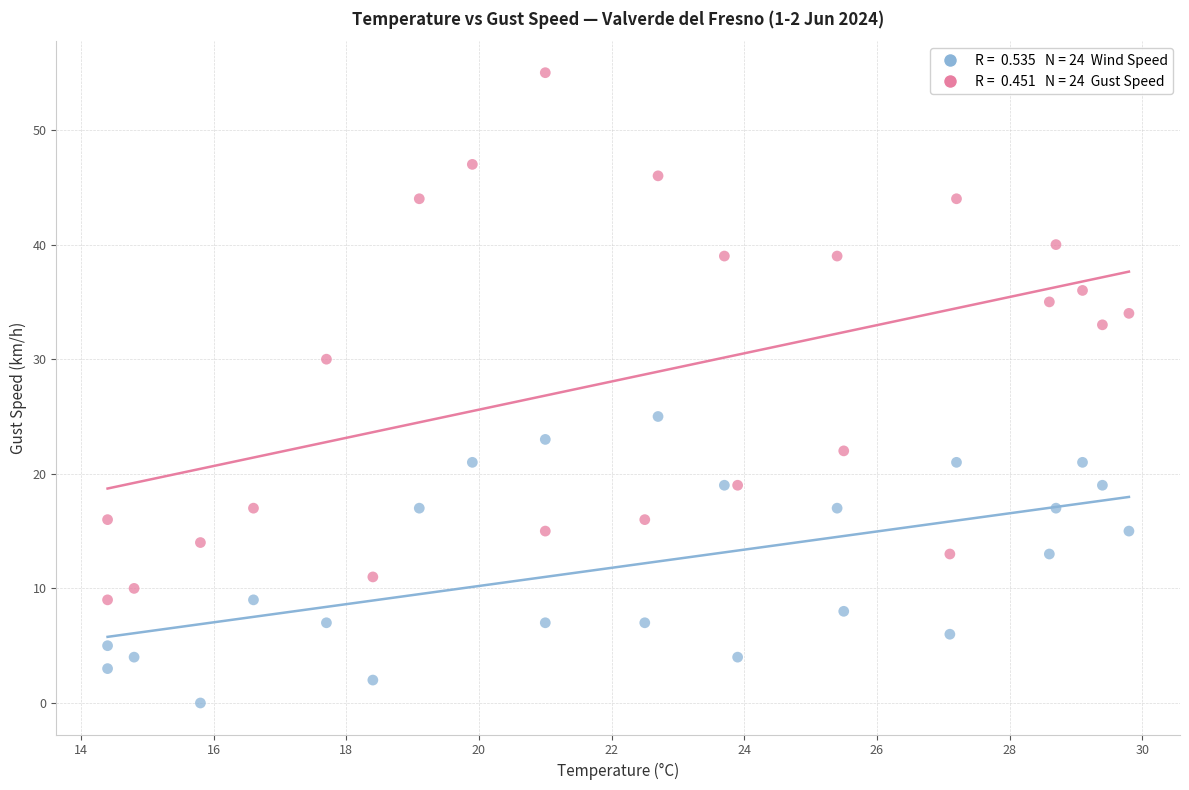

Across all data points, what is the range of Y values (max minus min)?

55